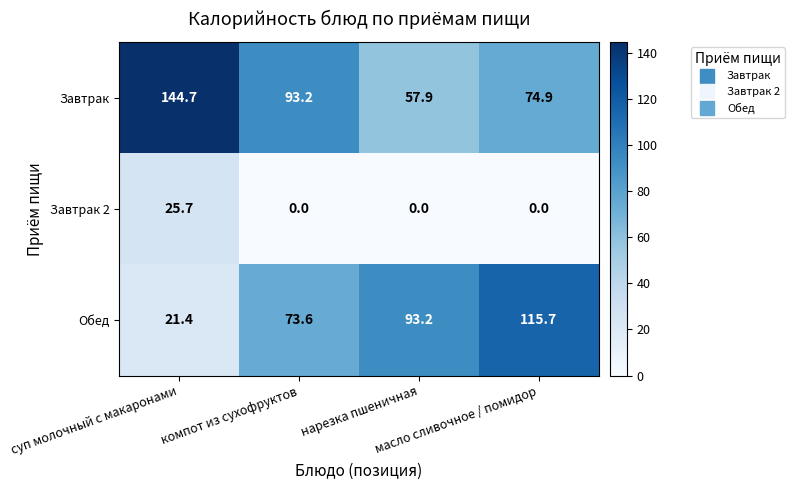

What is the greatest value displayed?

144.7